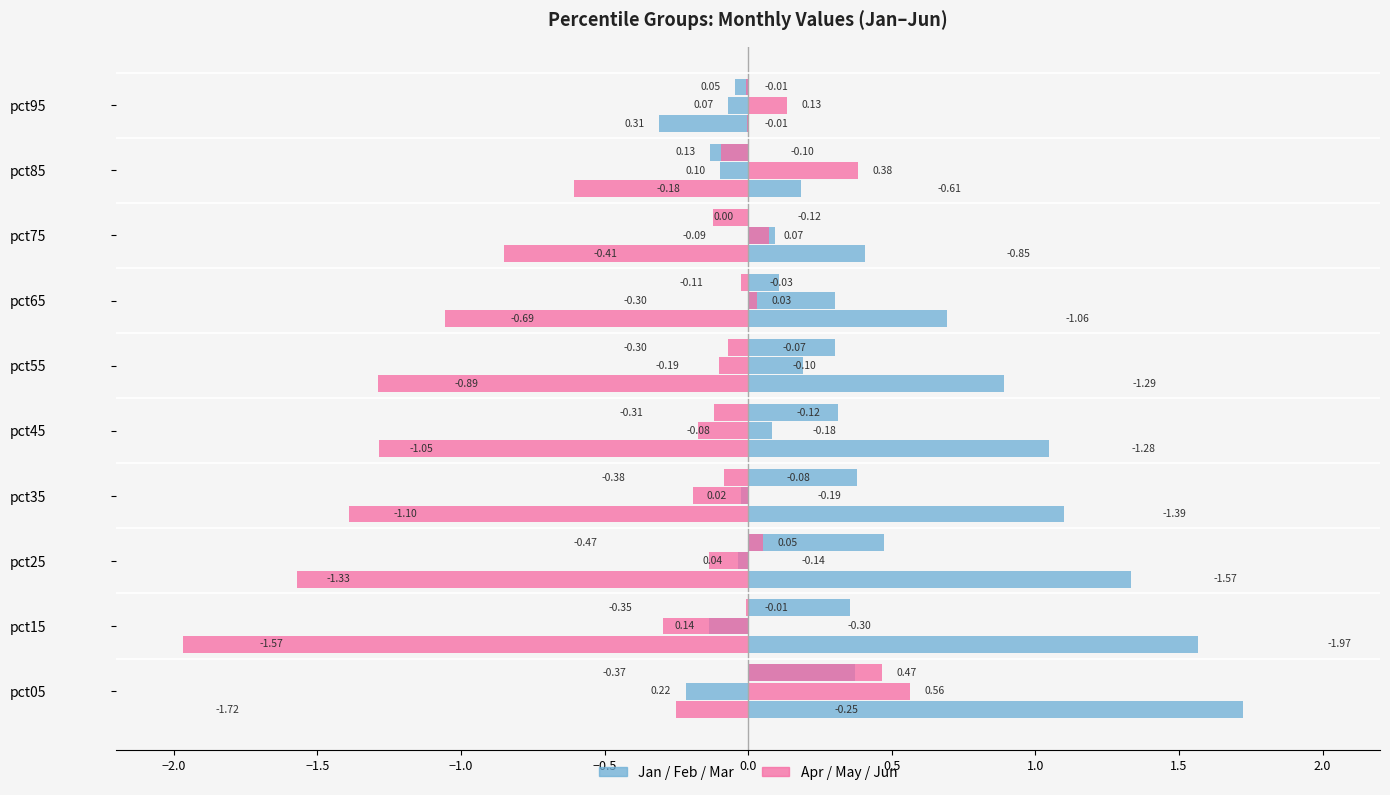

Are the bars grouped side by side (vs. stacked)?

Yes